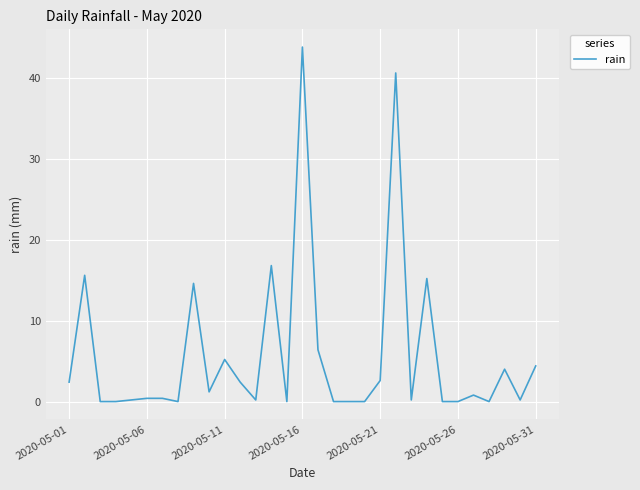

How many lines are shown in the chart?

1